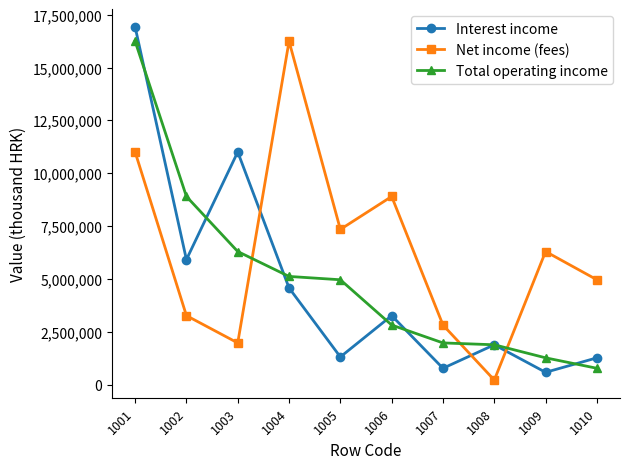

List the series in order of their overall mean, lowest first.

Interest income, Total operating income, Net income (fees)